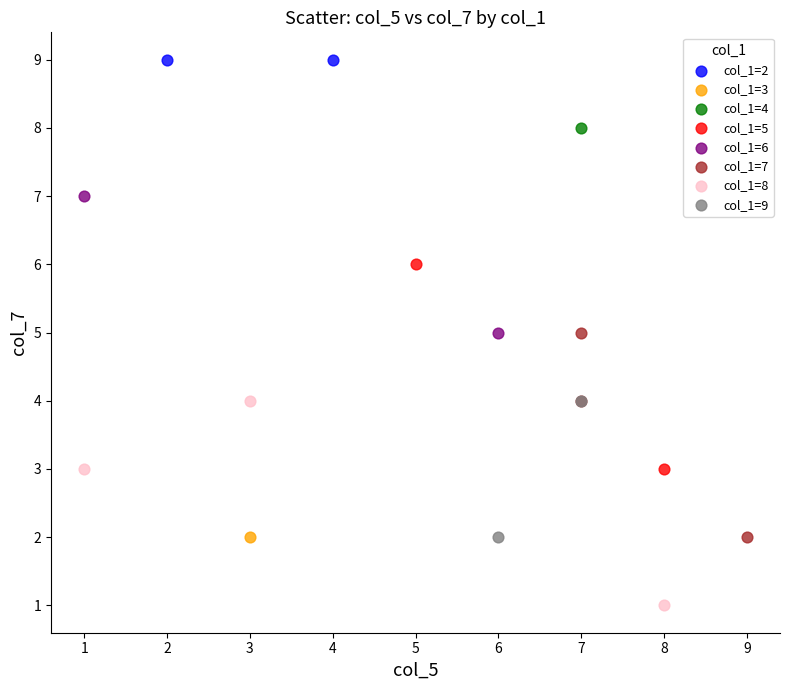

What are all the series names shown in the legend?

col_1=2, col_1=3, col_1=4, col_1=5, col_1=6, col_1=7, col_1=8, col_1=9